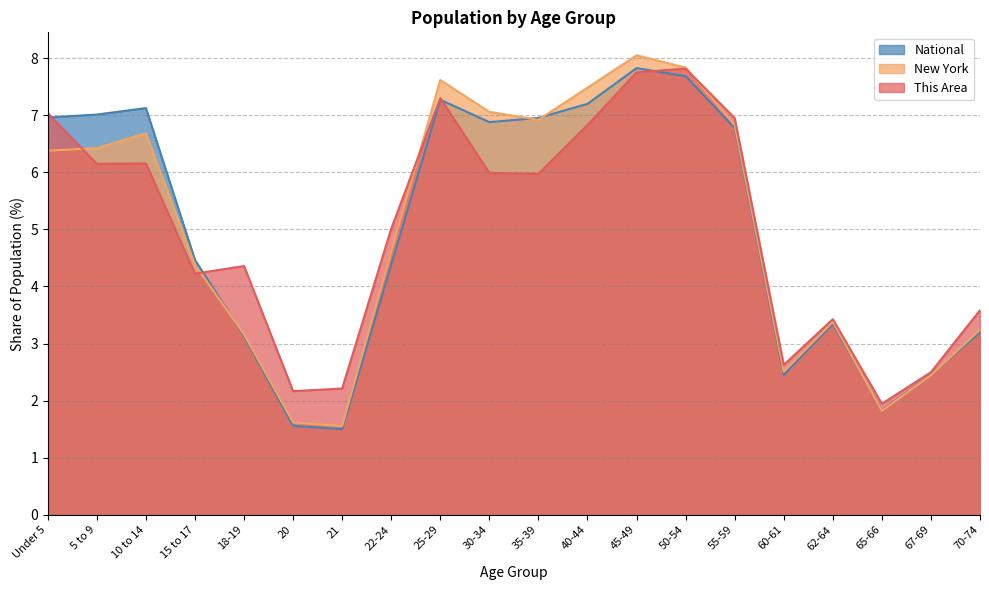

The value of National at 40-44 is 7.2. True or false?

True